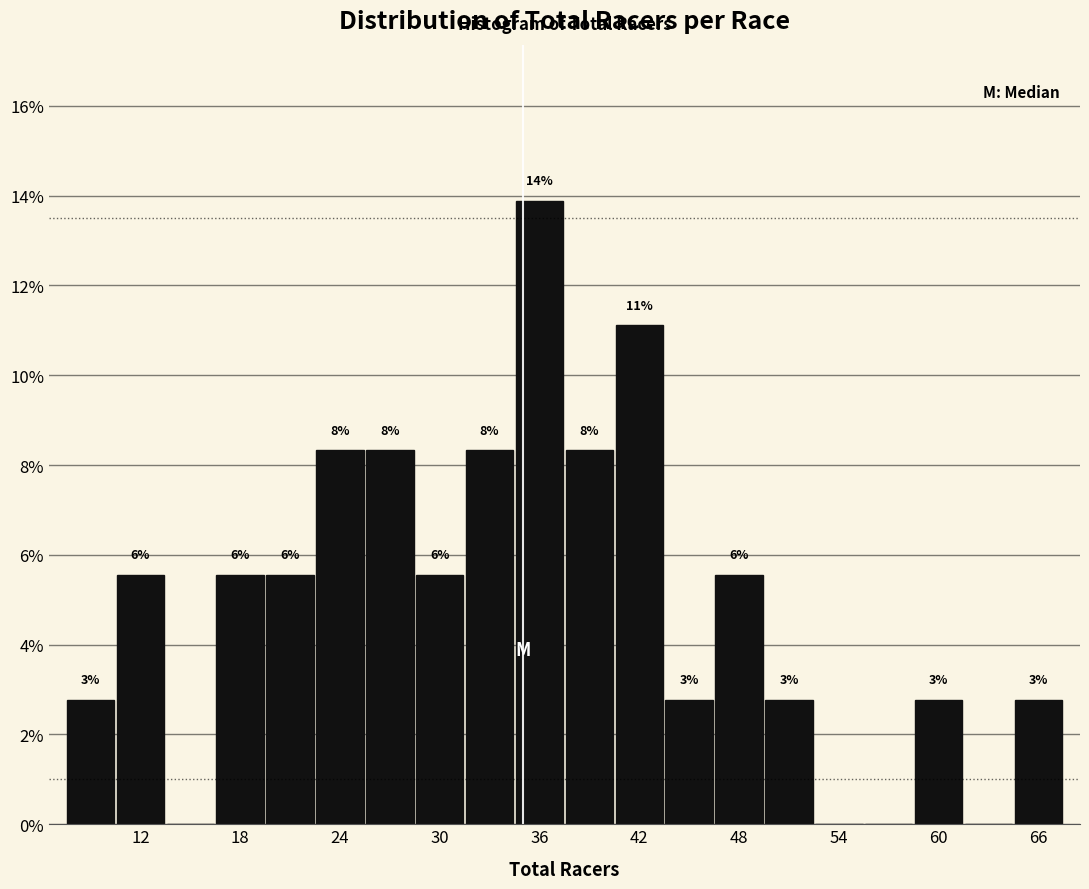

Read against the x-axis, roughly where is the centre of the tallest bar?

36